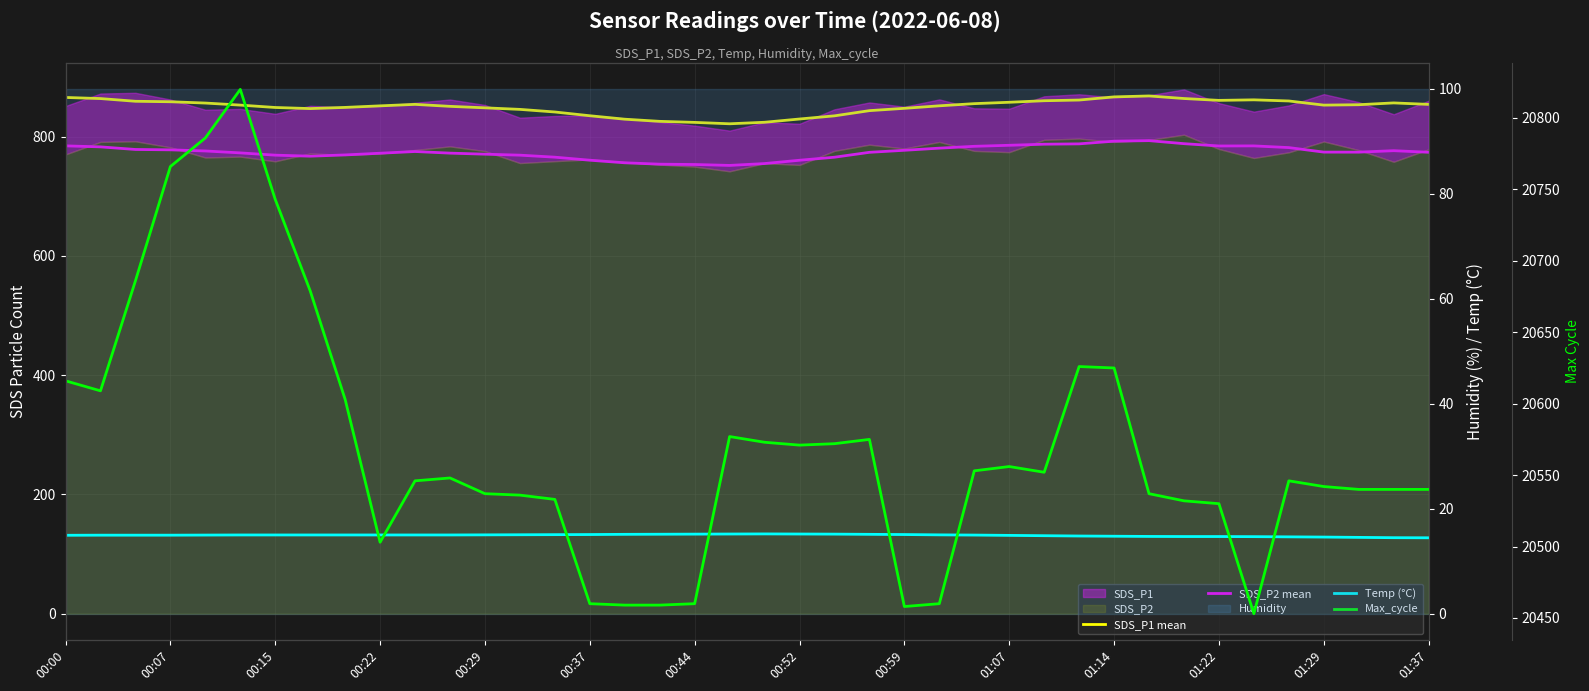

What is the total value across all series at 00:29?

22171.0